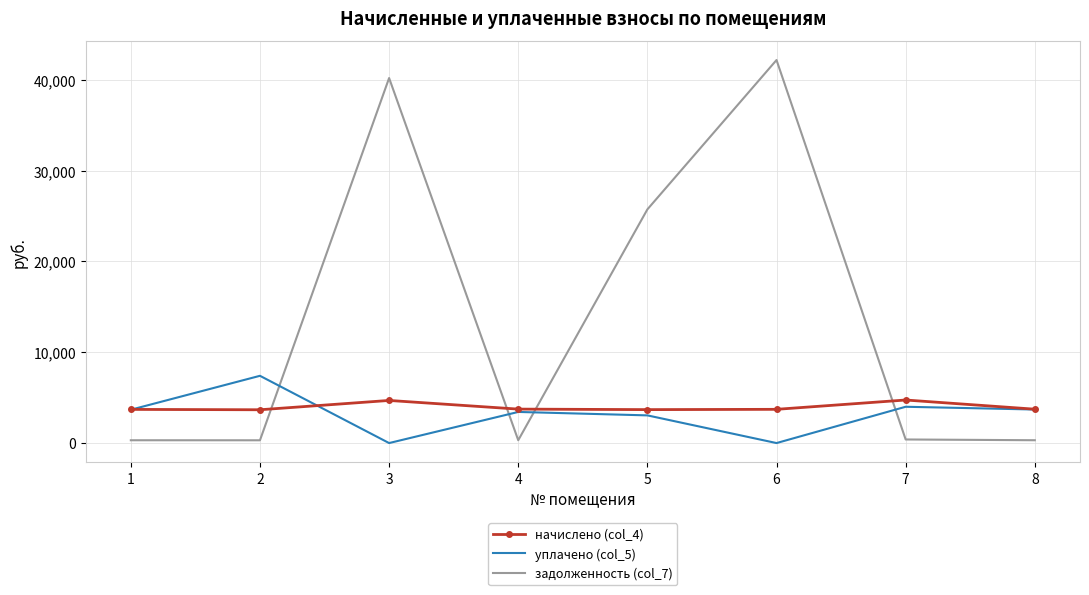

List the series in order of their peak value, highest first.

задолженность (col_7), уплачено (col_5), начислено (col_4)